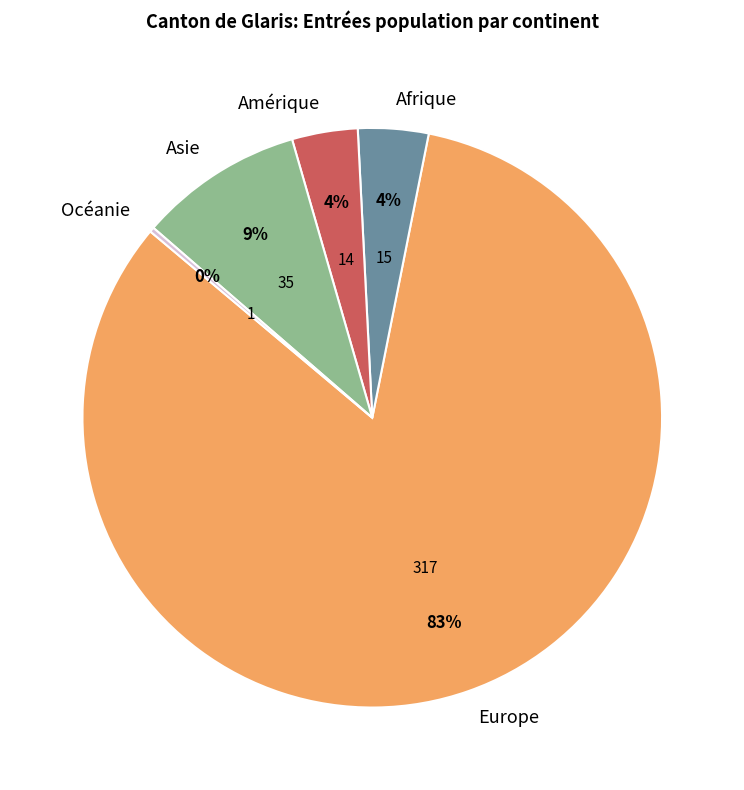

Which category accounts for the majority?

Europe